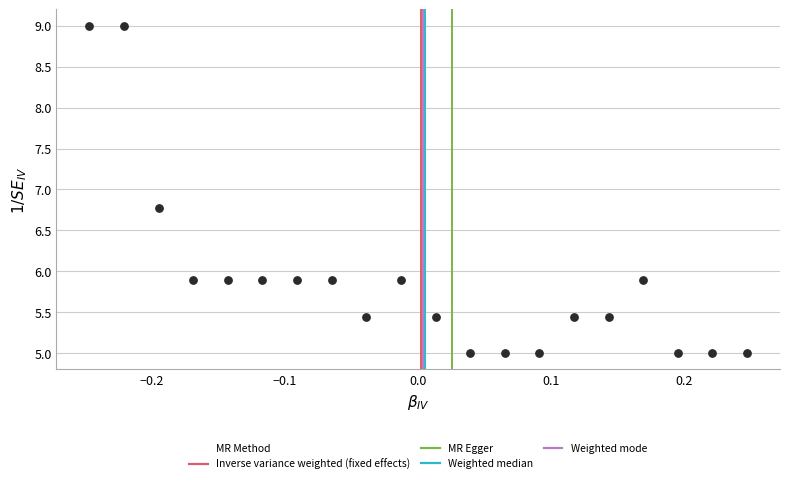

What Y value in the scatter plot is closest to 7?

6.8